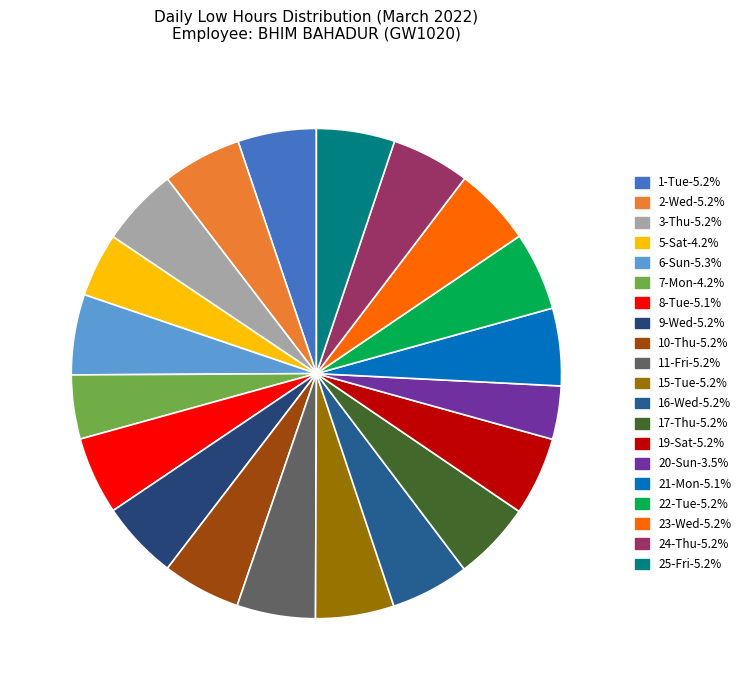

True or false: 16-Wed accounts for 5% of the total.

True